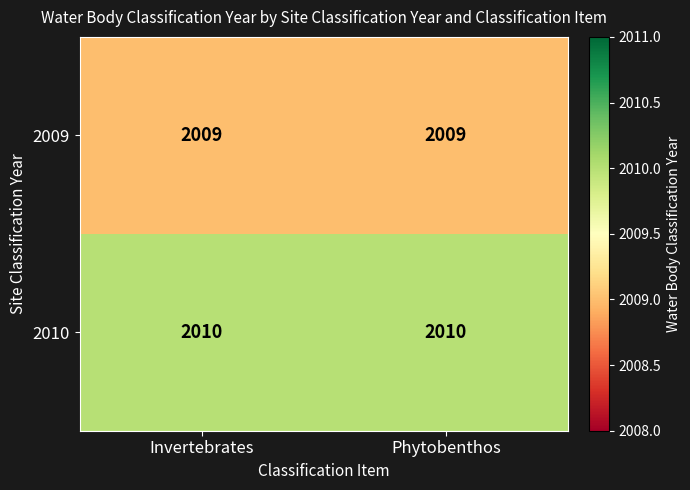

Read the 2010 value at Invertebrates.

2010